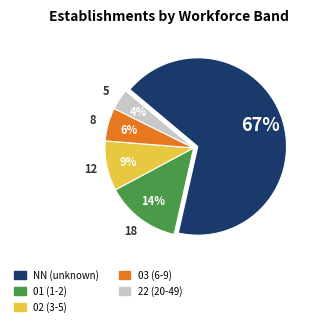

Is the sum of 01 and NN greater than half?

Yes